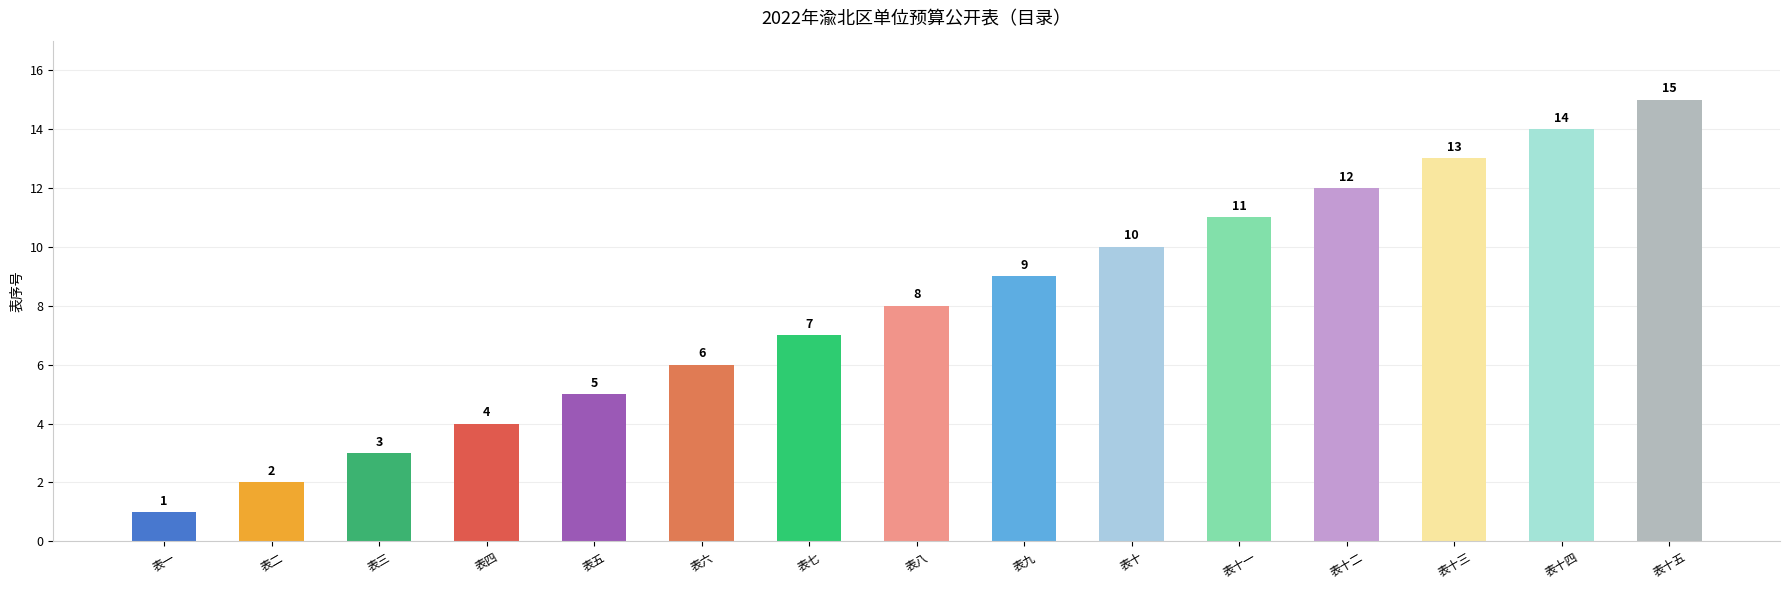

List the labels in order of value, smallest first.

表一, 表二, 表三, 表四, 表五, 表六, 表七, 表八, 表九, 表十, 表十一, 表十二, 表十三, 表十四, 表十五